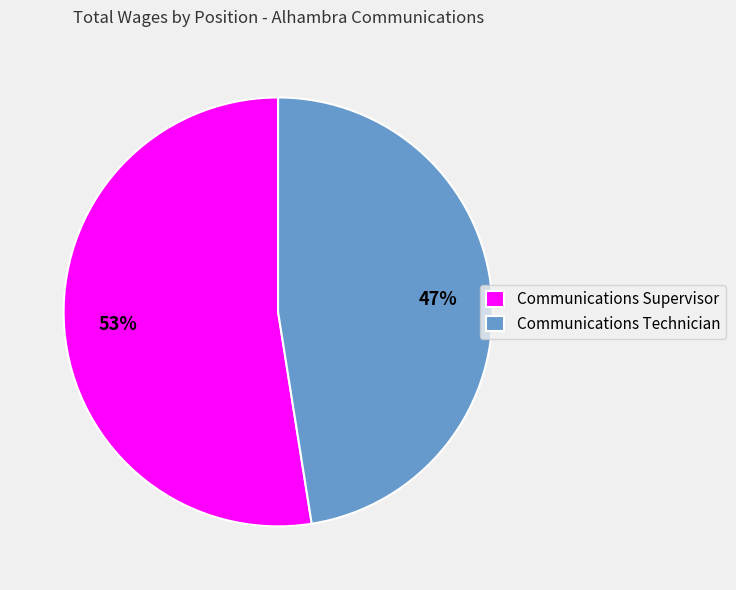

Approximately how many times larger is the value at Communications Supervisor compared to Communications Technician?

1.1